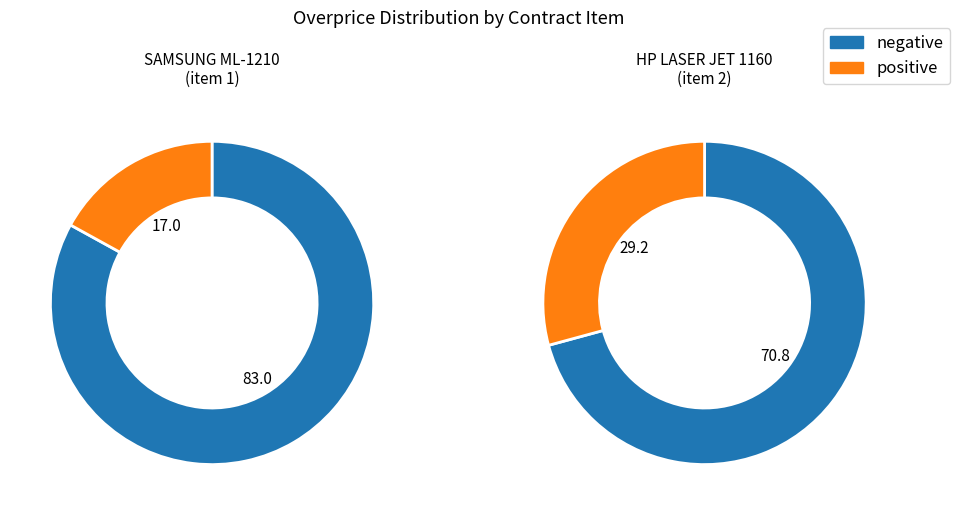

How many slices are in this pie chart?

2